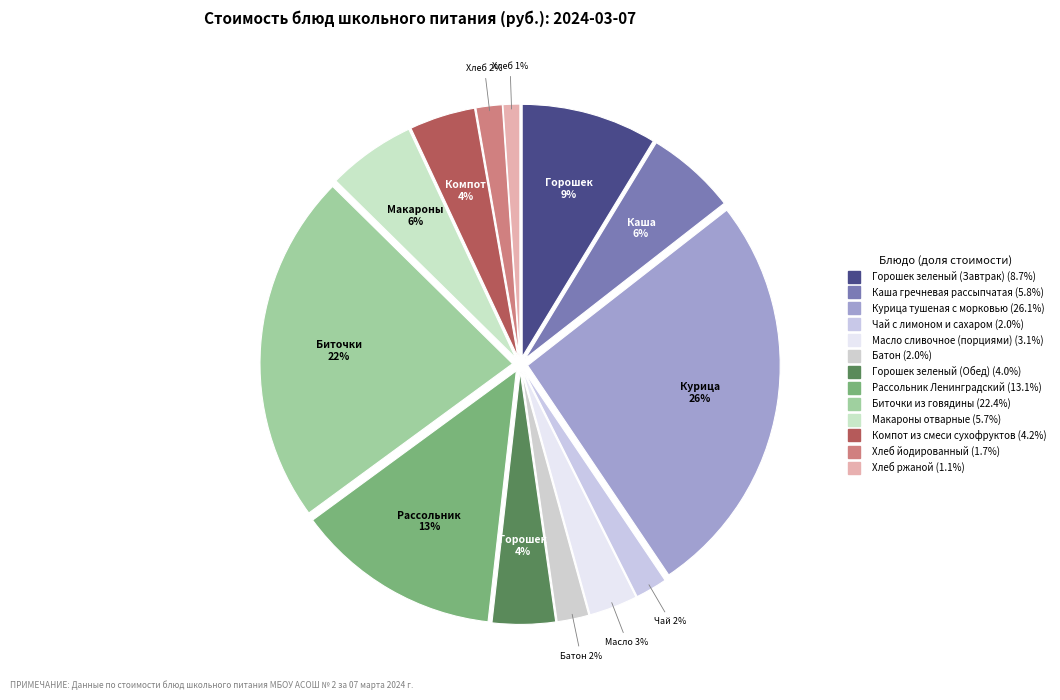

What portion of the pie excludes Биточки из говядины?

77.6%